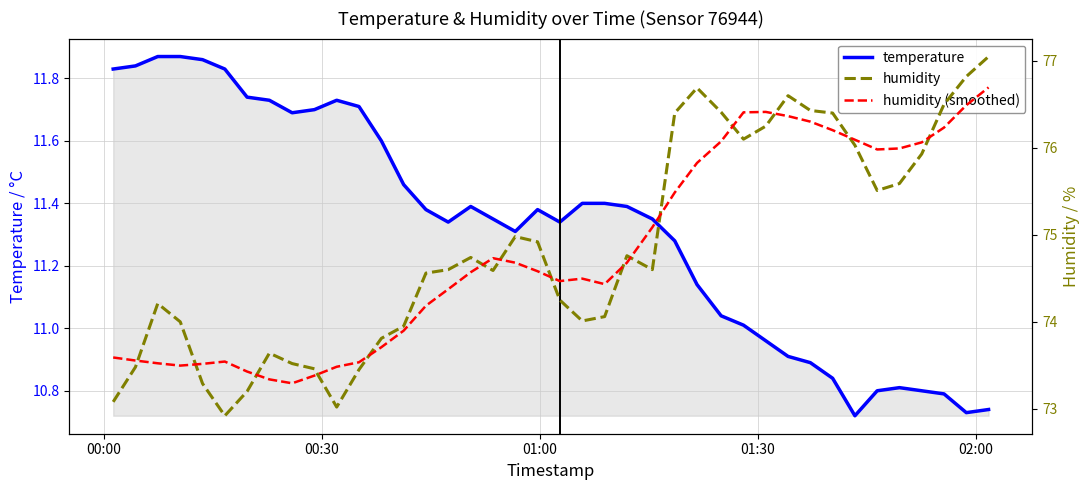

True or false: temperature and humidity (smoothed) intersect in this chart.

False